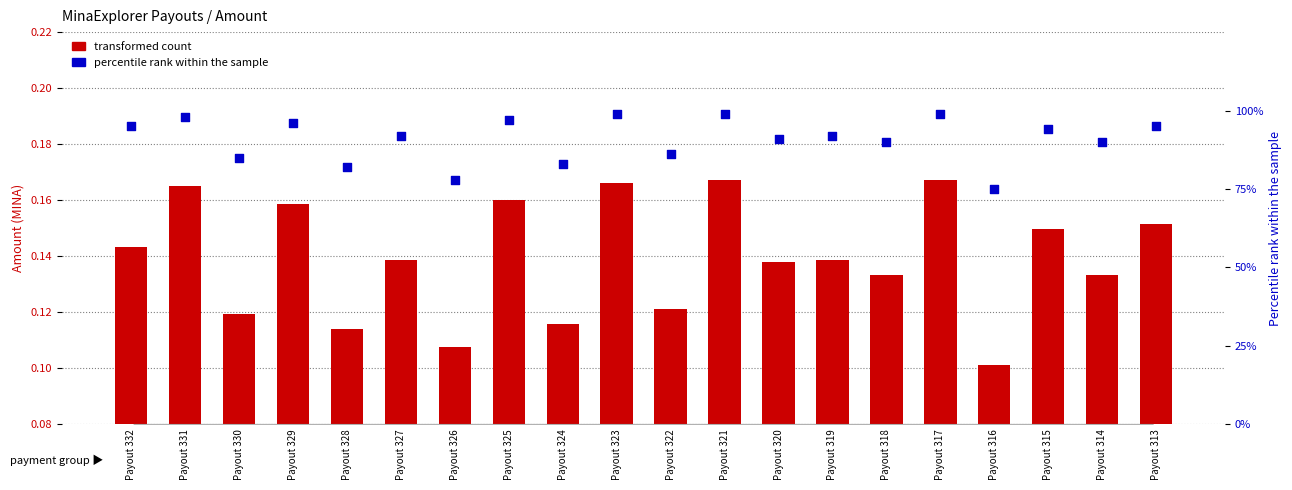

At how many categories does at least one series exceed 88?

14